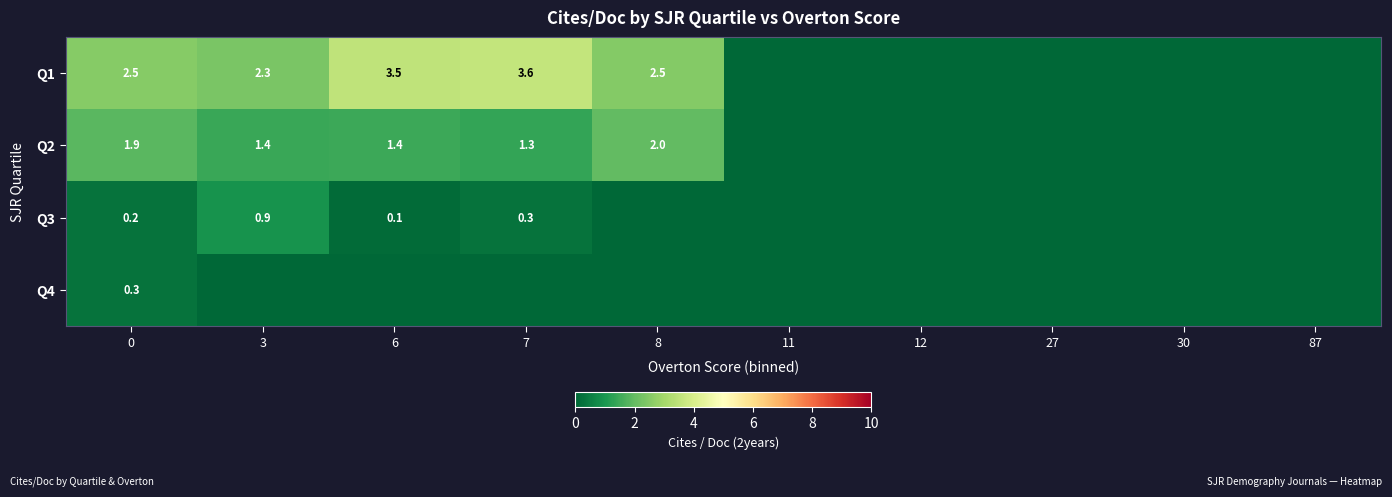

Is it true that Q2 equals 1.3 at 7?

True